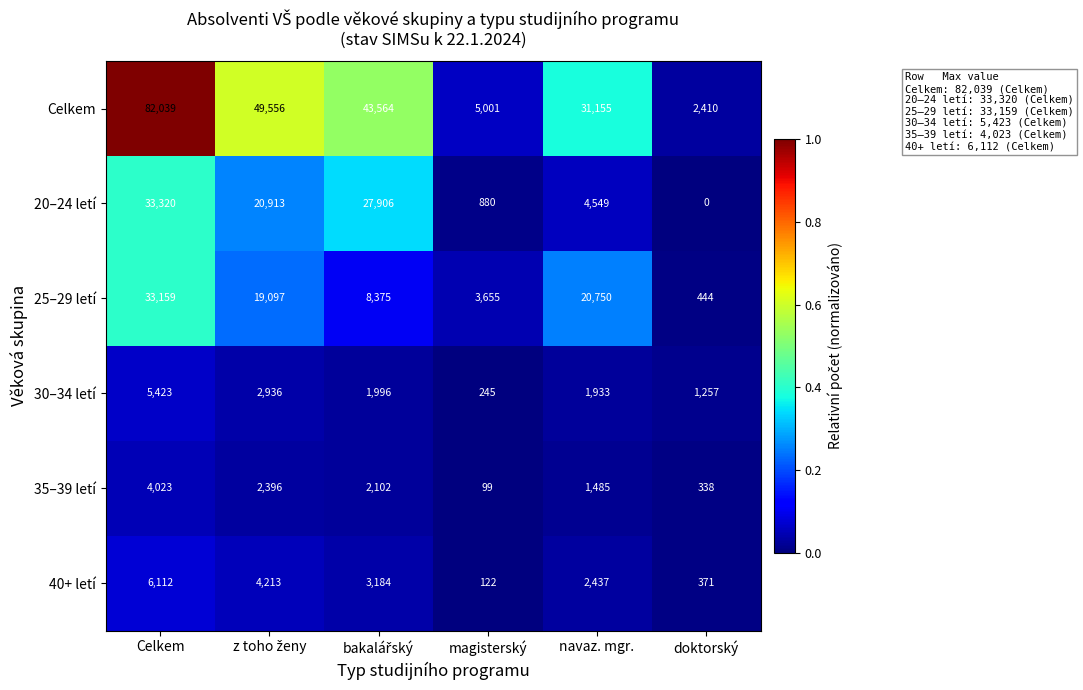

At how many categories does at least one series exceed 0?

6